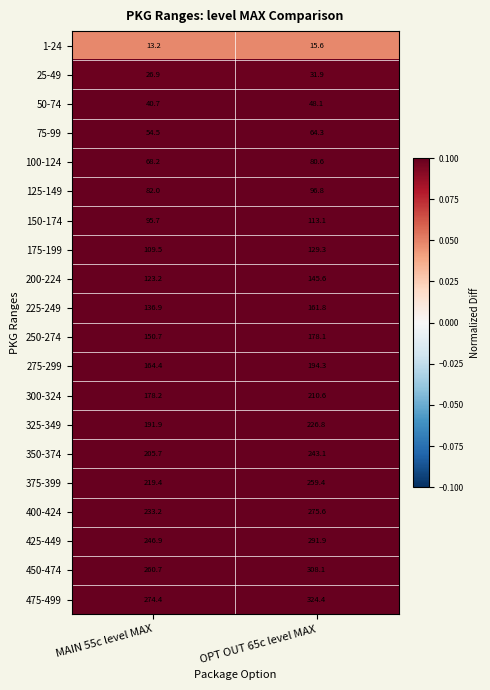

What is the total value across all series at MAIN 55c level MAX?

2876.3